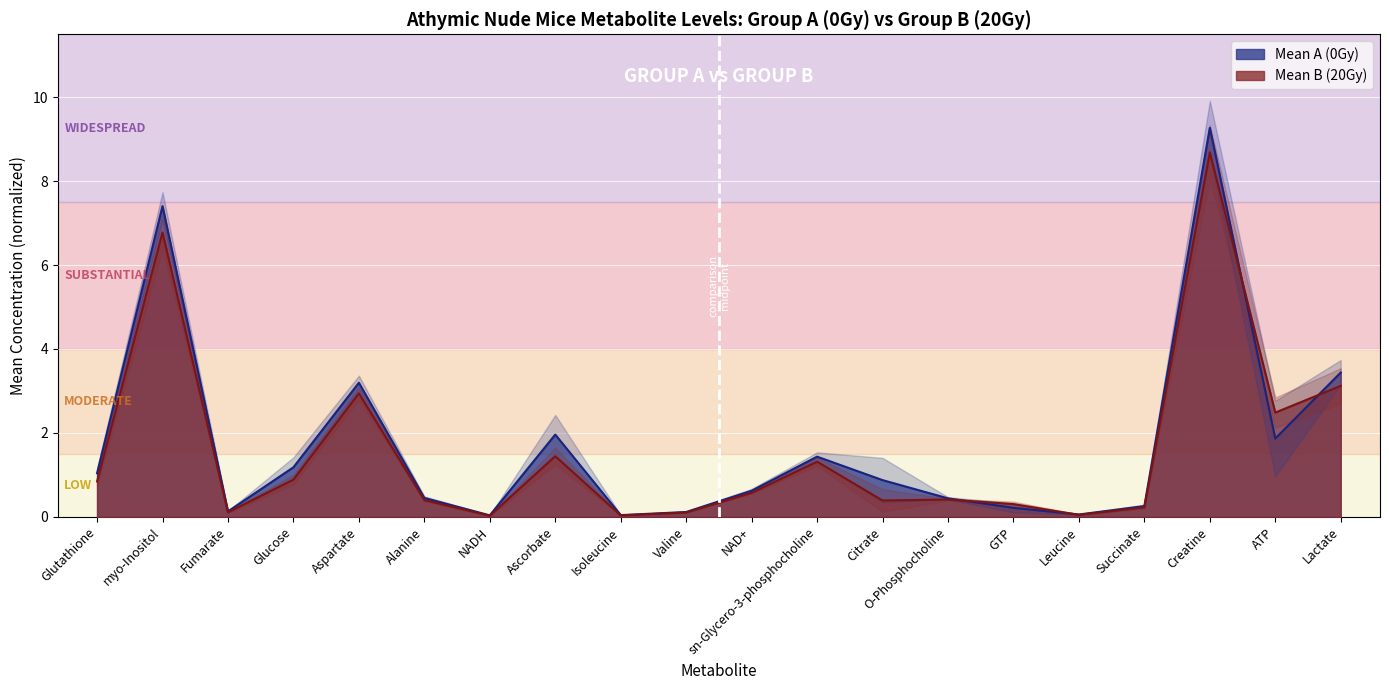

The Mean A (0Gy) series shows 3.2 at Aspartate. True or false?

True